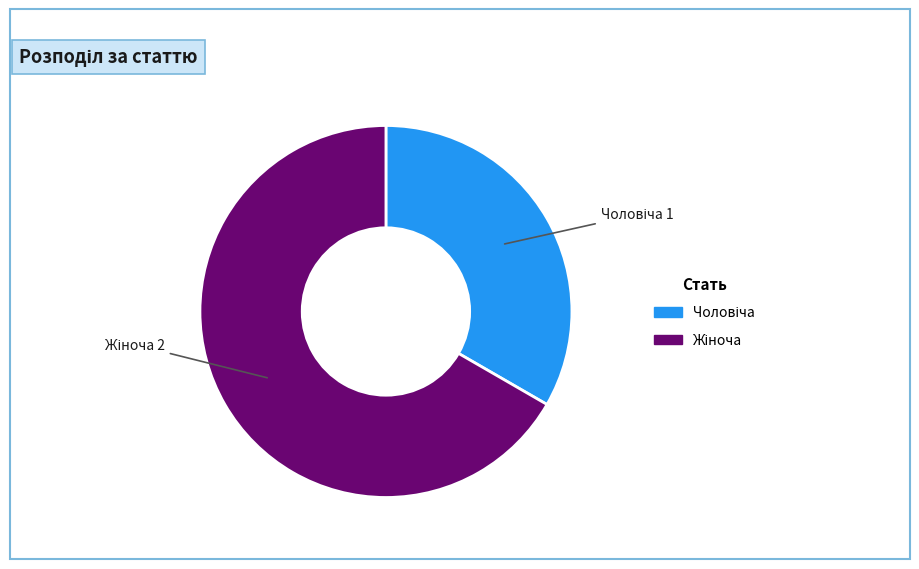

Is there a majority slice in this chart?

Yes